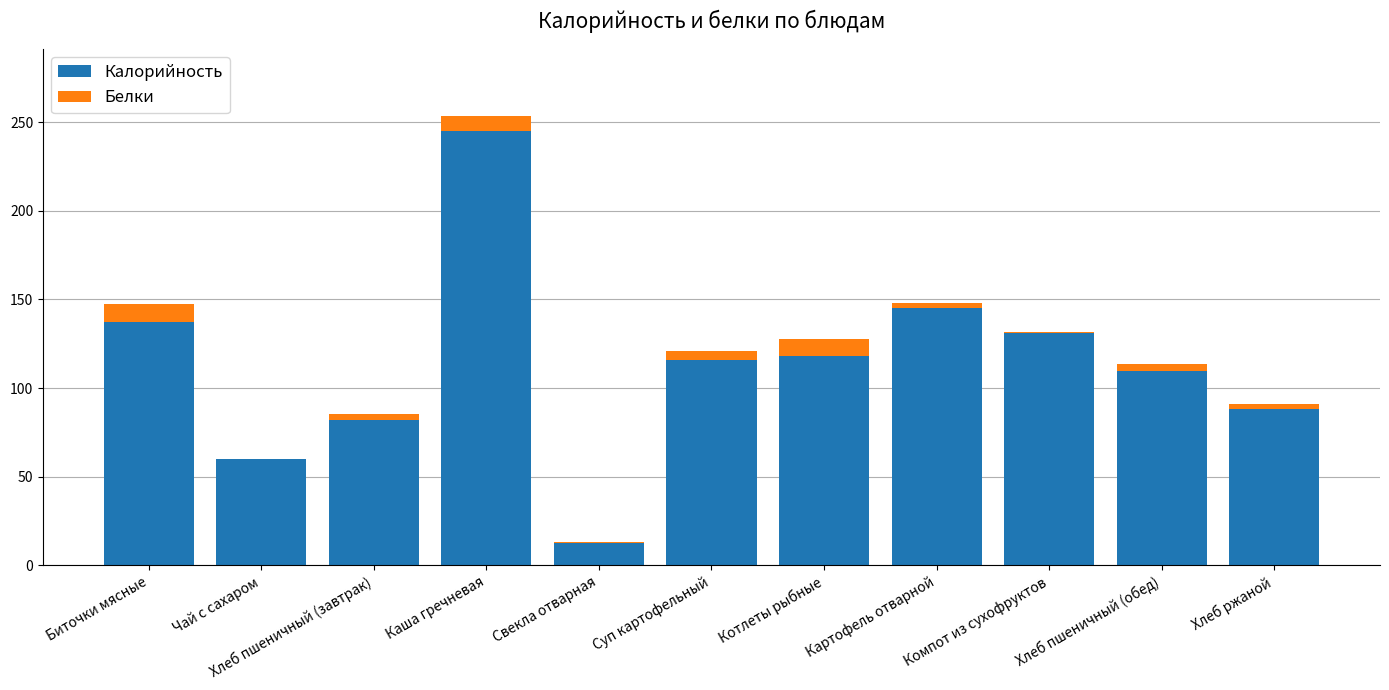

What is the highest value of the Калорийность series?

245.0